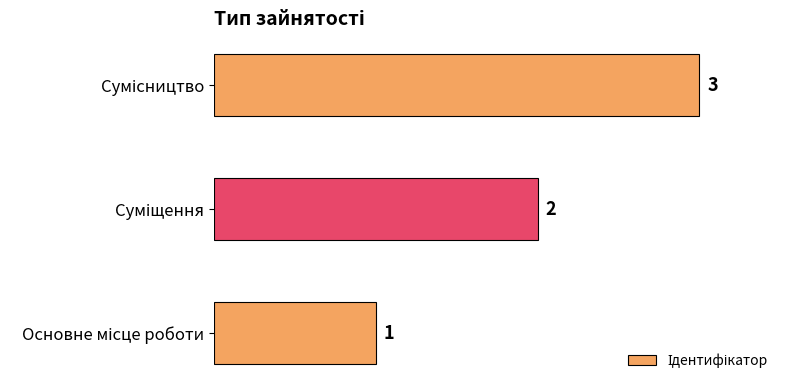

Count the values in the range 1 to 3.

3